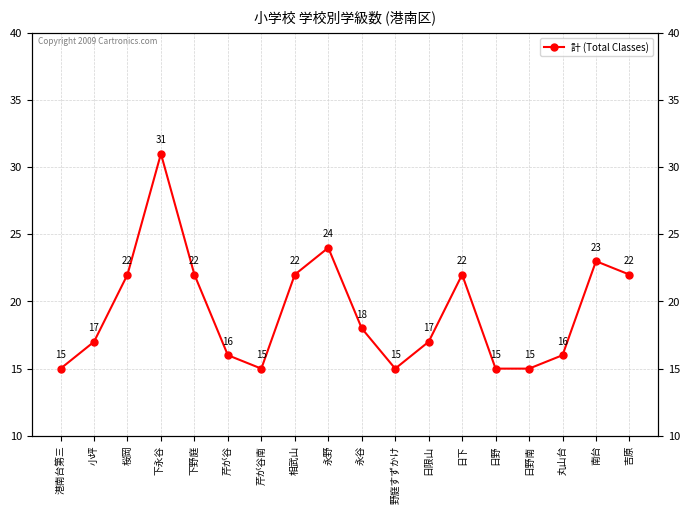

What is the greatest value displayed?

31